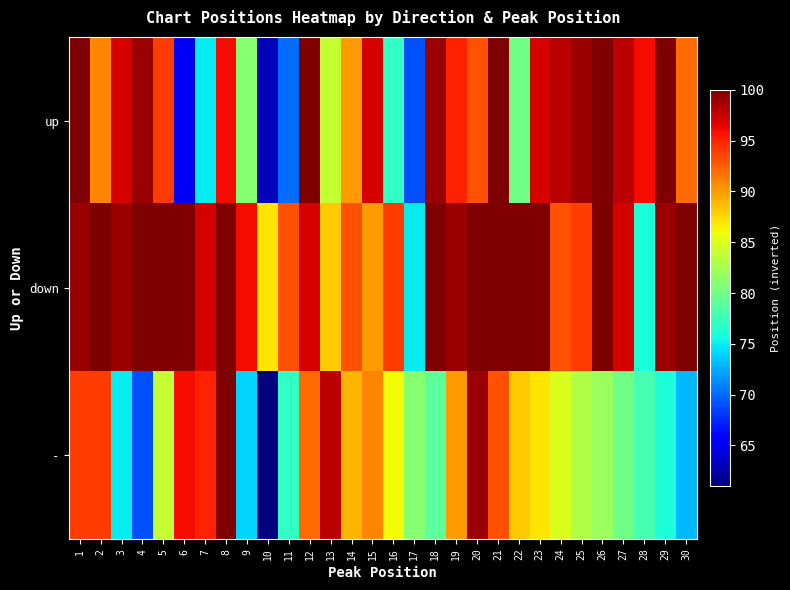

Reading left to right, extract all data points from this chart.

up: 1=100	2=91	3=97	4=99	5=94	6=65	7=75	8=96	9=81	10=63	11=70	12=100	13=84	14=90	15=97	16=77	17=69	18=99	19=95	20=93	21=100	22=80	23=97	24=98	25=99	26=100	27=98	28=96	29=100	30=92
down: 1=99	2=100	3=99	4=100	5=100	6=100	7=97	8=100	9=96	10=87	11=93	12=97	13=88	14=93	15=90	16=94	17=75	18=100	19=99	20=100	21=100	22=100	23=100	24=93	25=94	26=100	27=97	28=76	29=99	30=100
-: 1=94	2=94	3=75	4=69	5=84	6=96	7=95	8=100	9=74	10=61	11=77	12=92	13=98	14=89	15=91	16=86	17=81	18=79	19=90	20=99	21=93	22=88	23=87	24=85	25=83	26=82	27=80	28=78	29=76	30=73